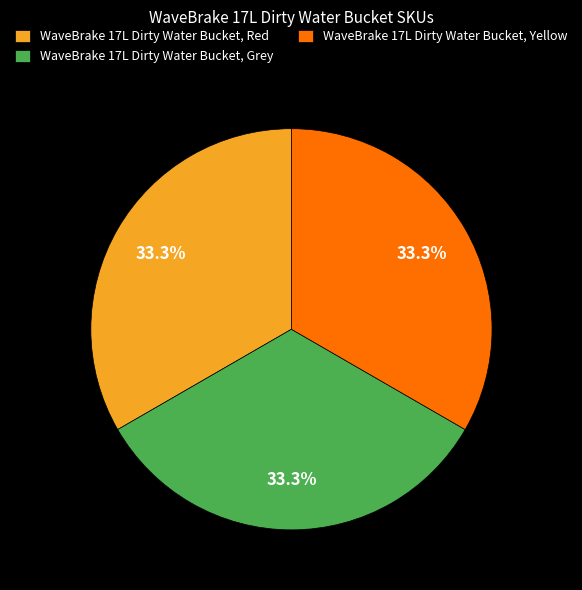

Is it true that WaveBrake 17L Dirty Water Bucket, Red is 48% of the pie?

False